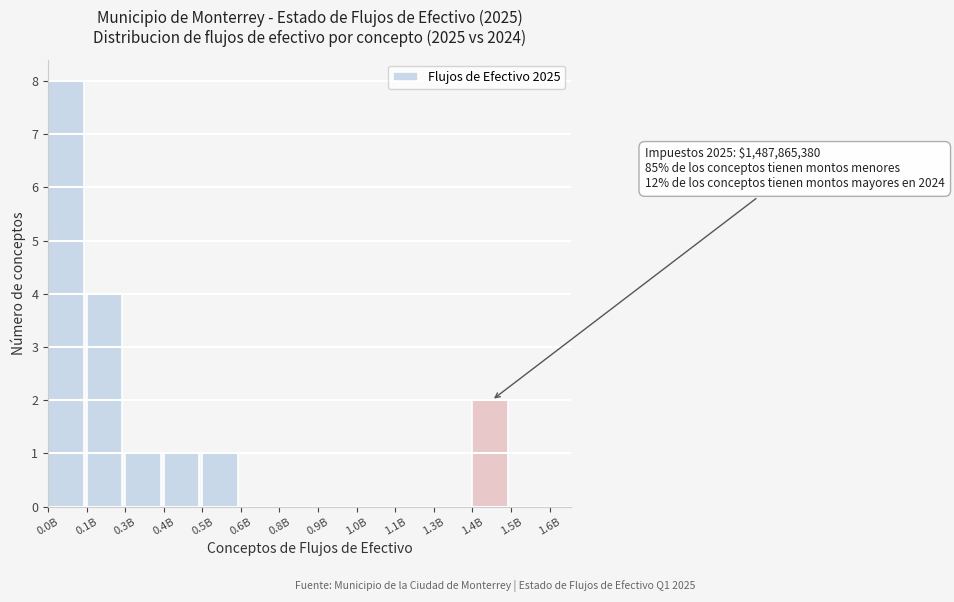

Reading left to right, list all the values displayed in this chart.

0.0B=8	0.1B=4	0.3B=1	0.4B=1	0.5B=1	0.6B=0	0.8B=0	0.9B=0	1.0B=0	1.1B=0	1.3B=0	1.4B=2	1.5B=0